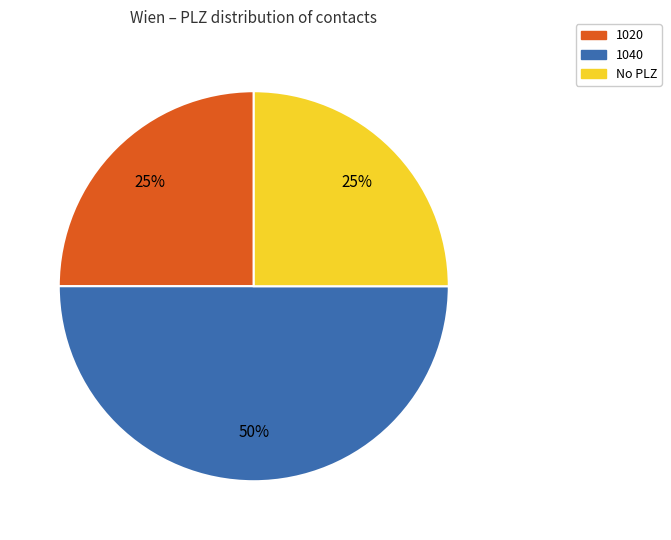

Is 1020 the majority of the pie?

No